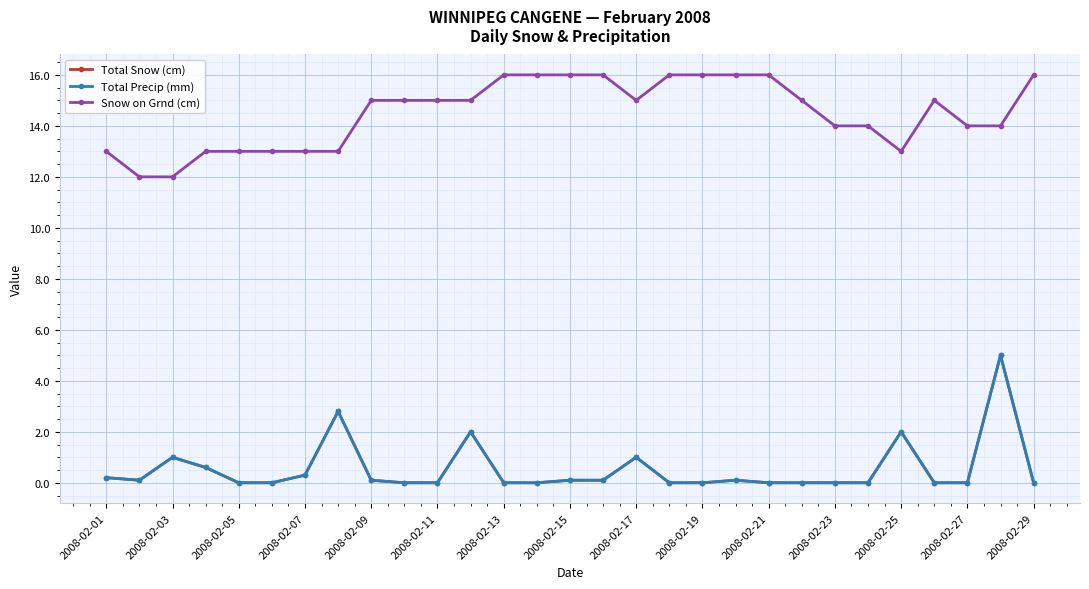

Is this an area chart (filled region under the line)?

No